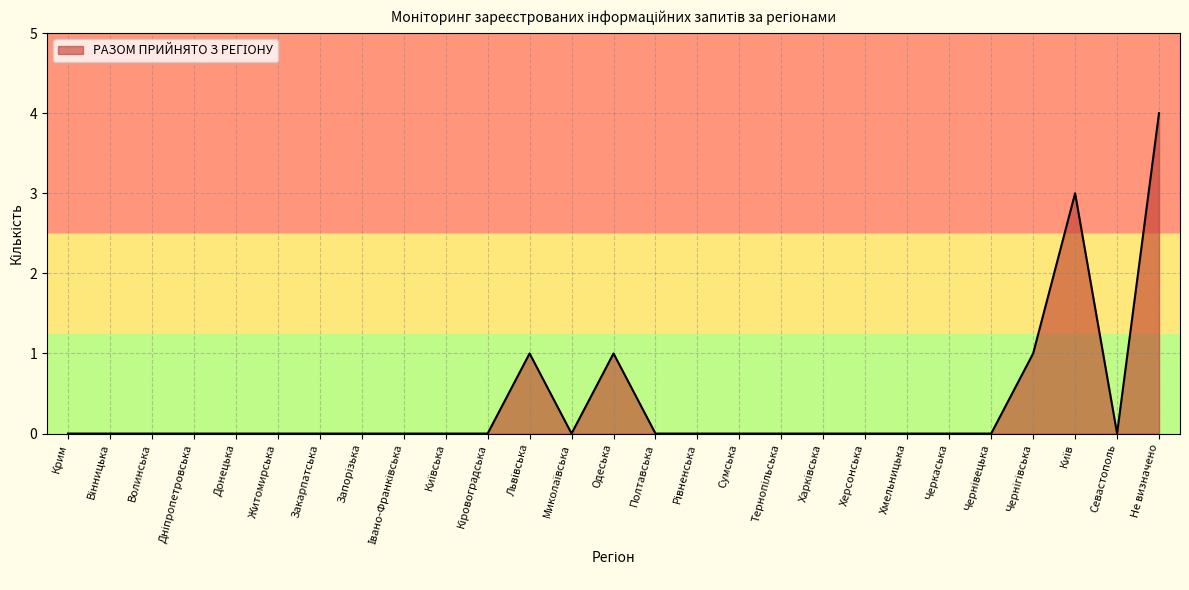

The chart shows a value of 0 at Сумська. True or false?

True